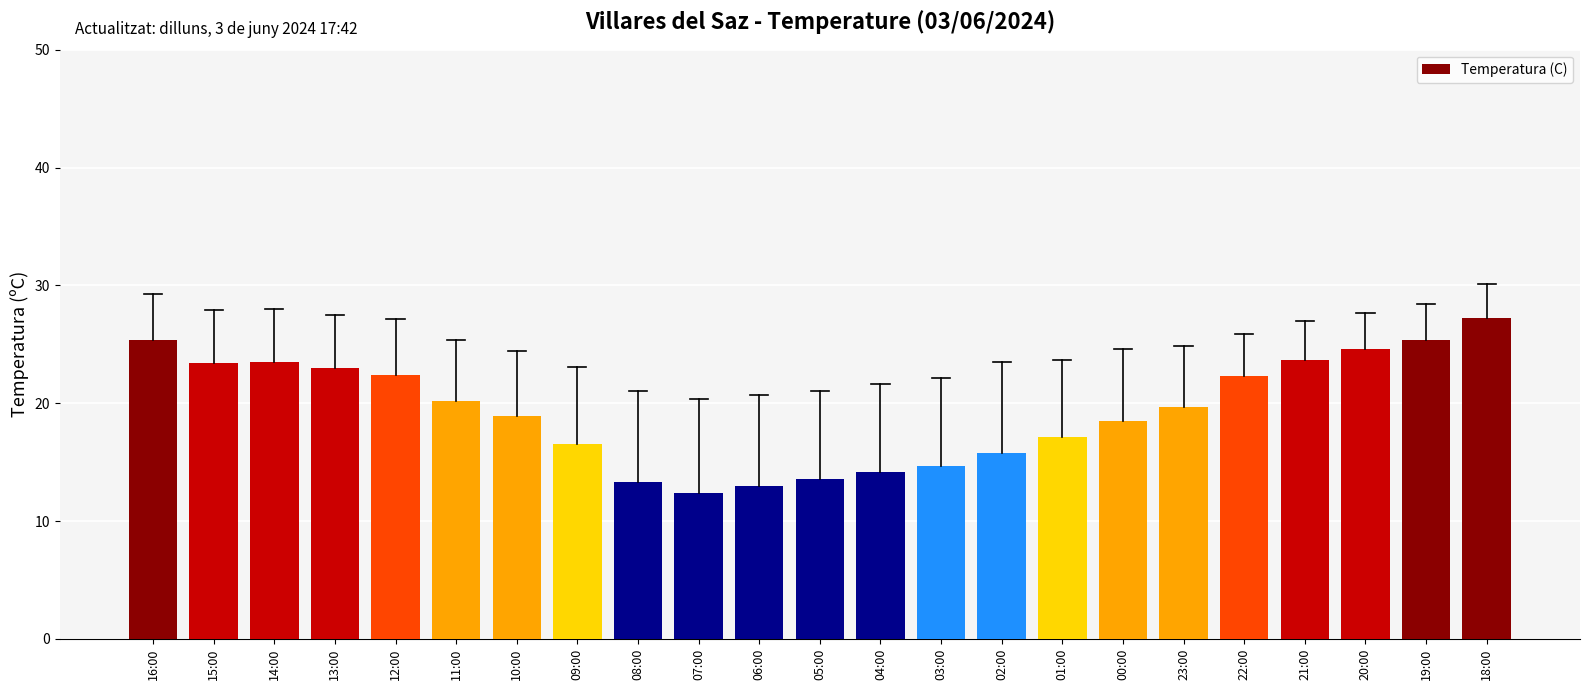

What value does the data have at 21:00?

23.7